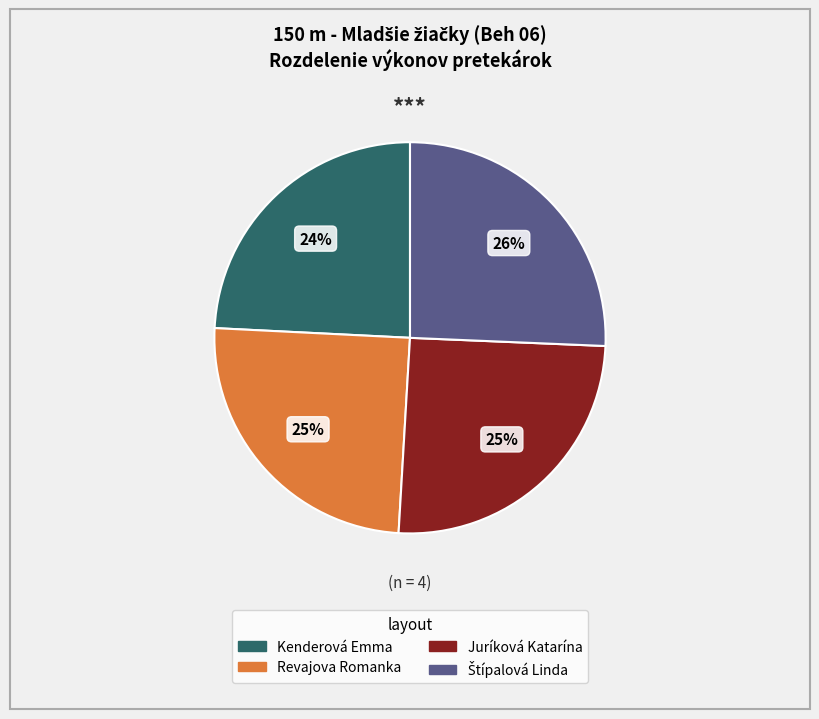

Is the sum of Kenderová Emma and Juríková Katarína greater than half?

No